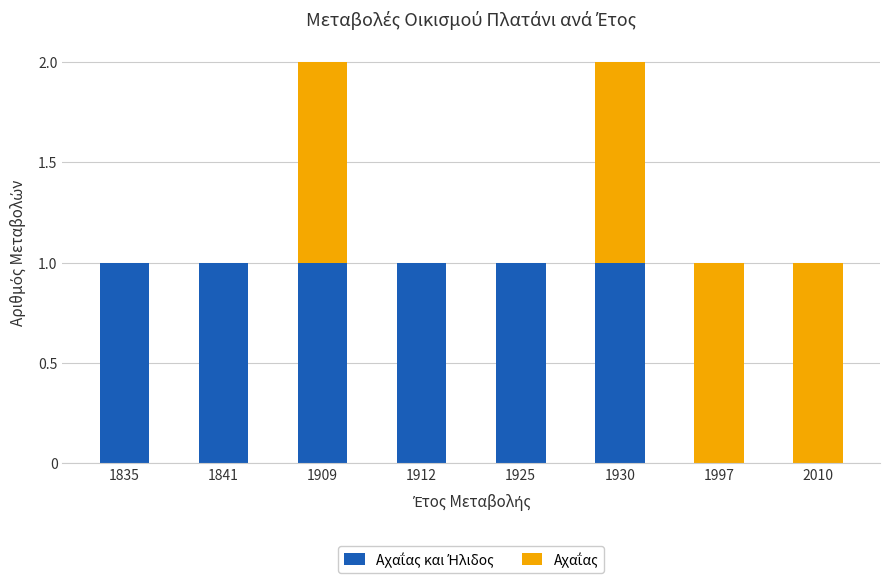

The Αχαΐας series shows 1 at 1930. True or false?

False